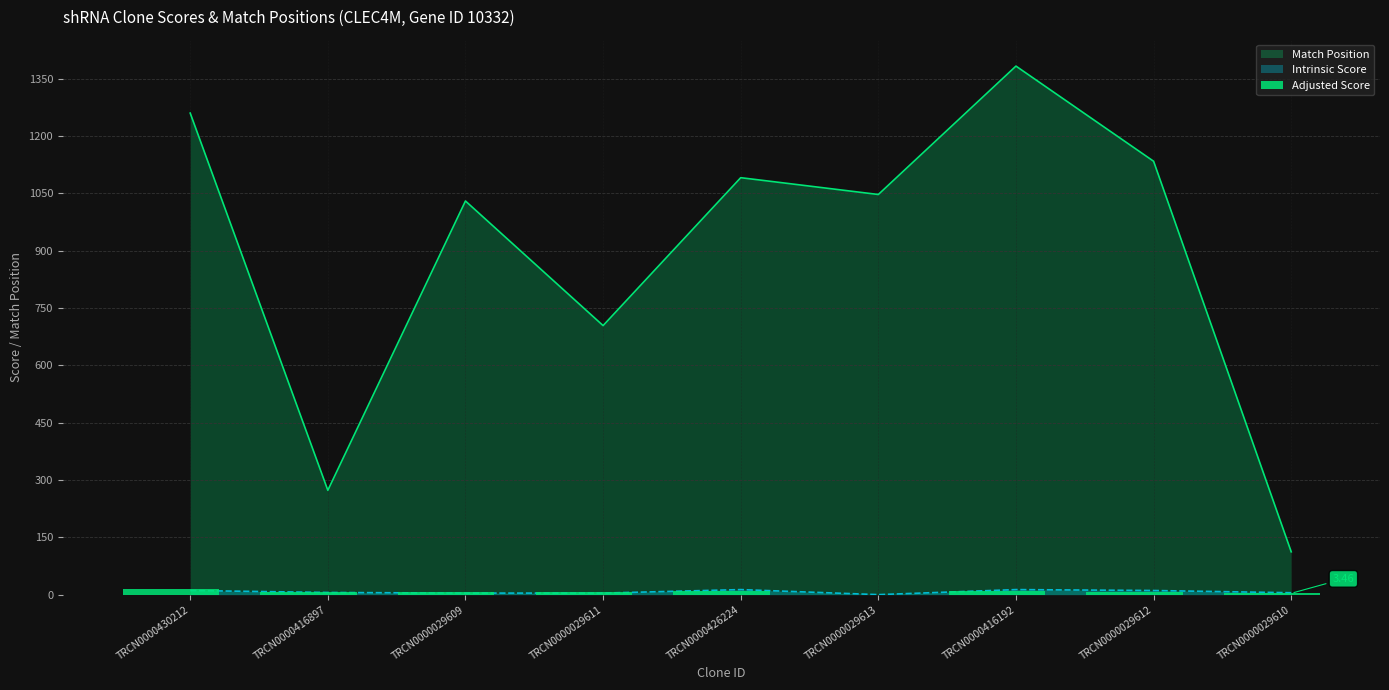

Where does the data first go above 7?

TRCN0000430212